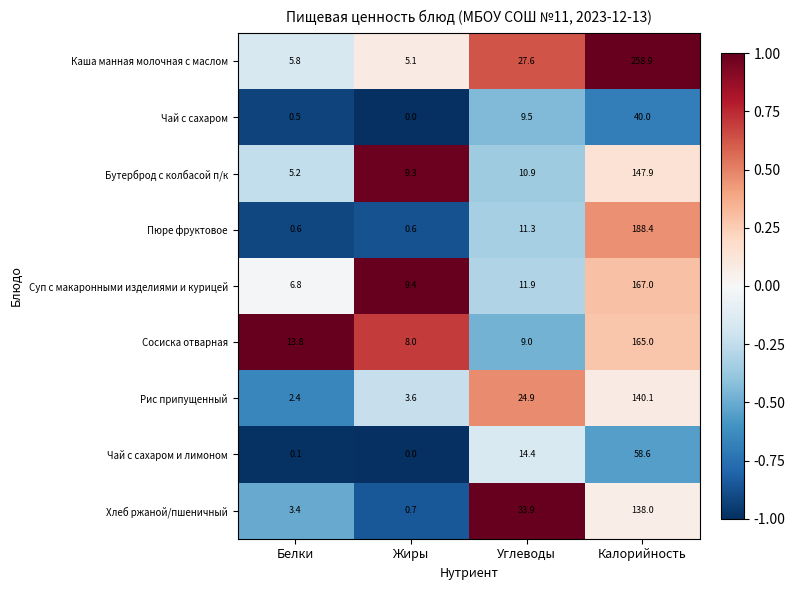

At which label does Пюре фруктовое first exceed 11?

Углеводы